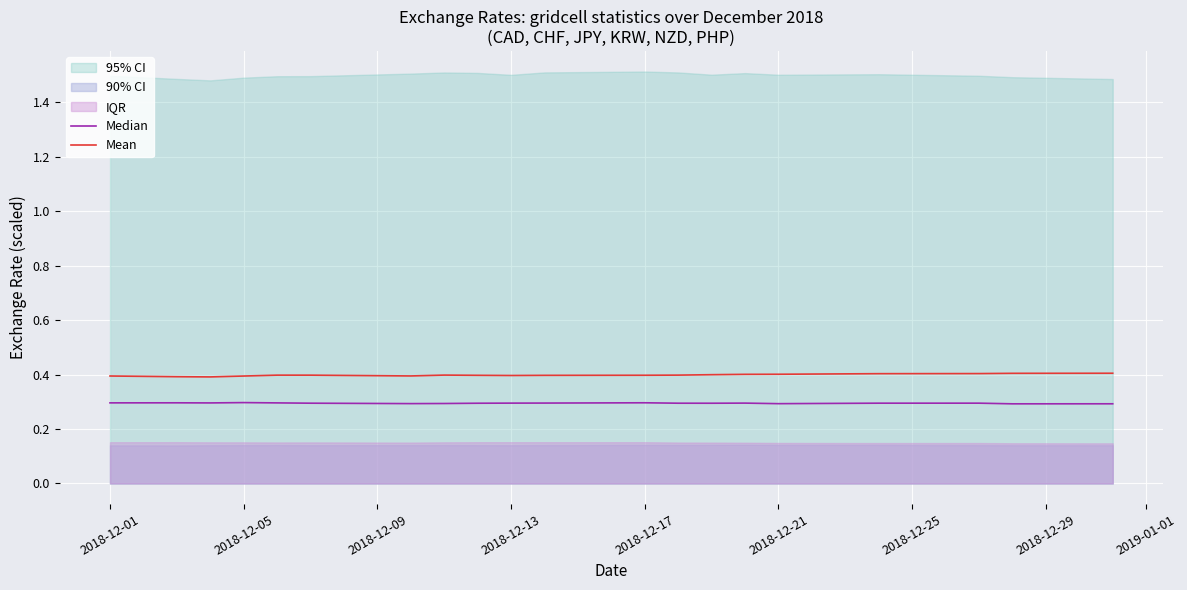

What is the smallest value displayed?

0.3